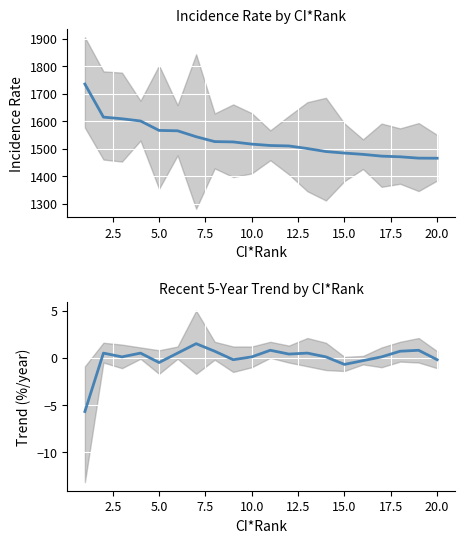

True or false: Age-Adjusted Rate and Recent 5-Year Trend intersect in this chart.

False